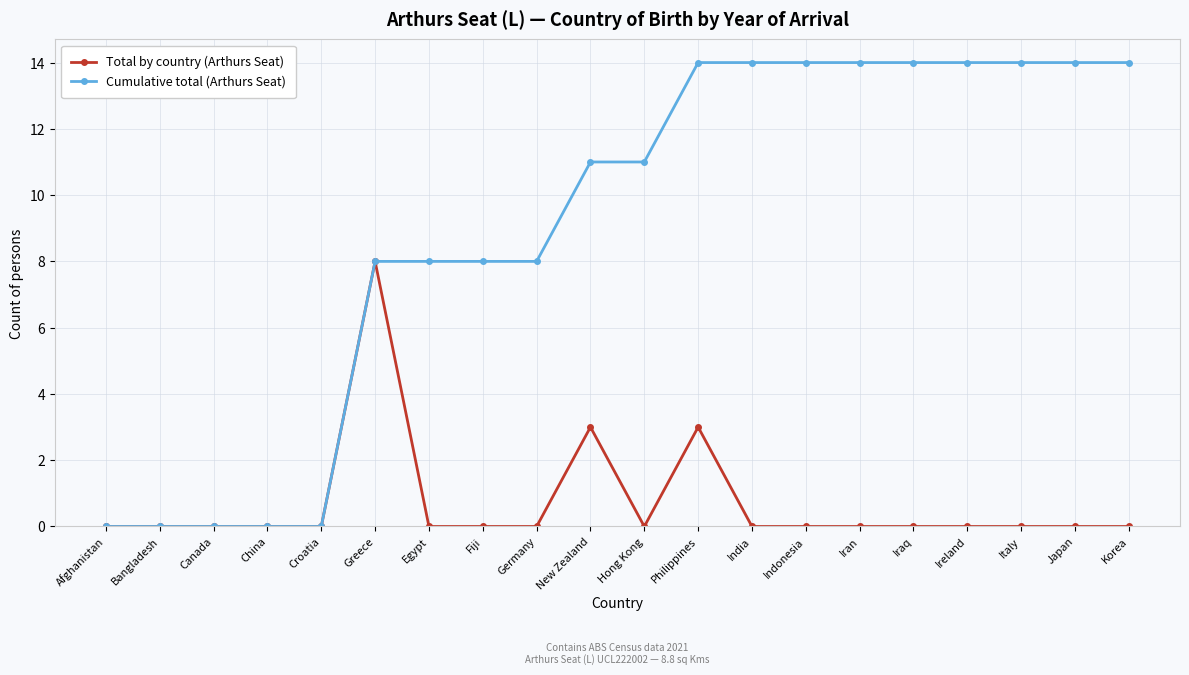

What is the maximum value shown in the chart?

14